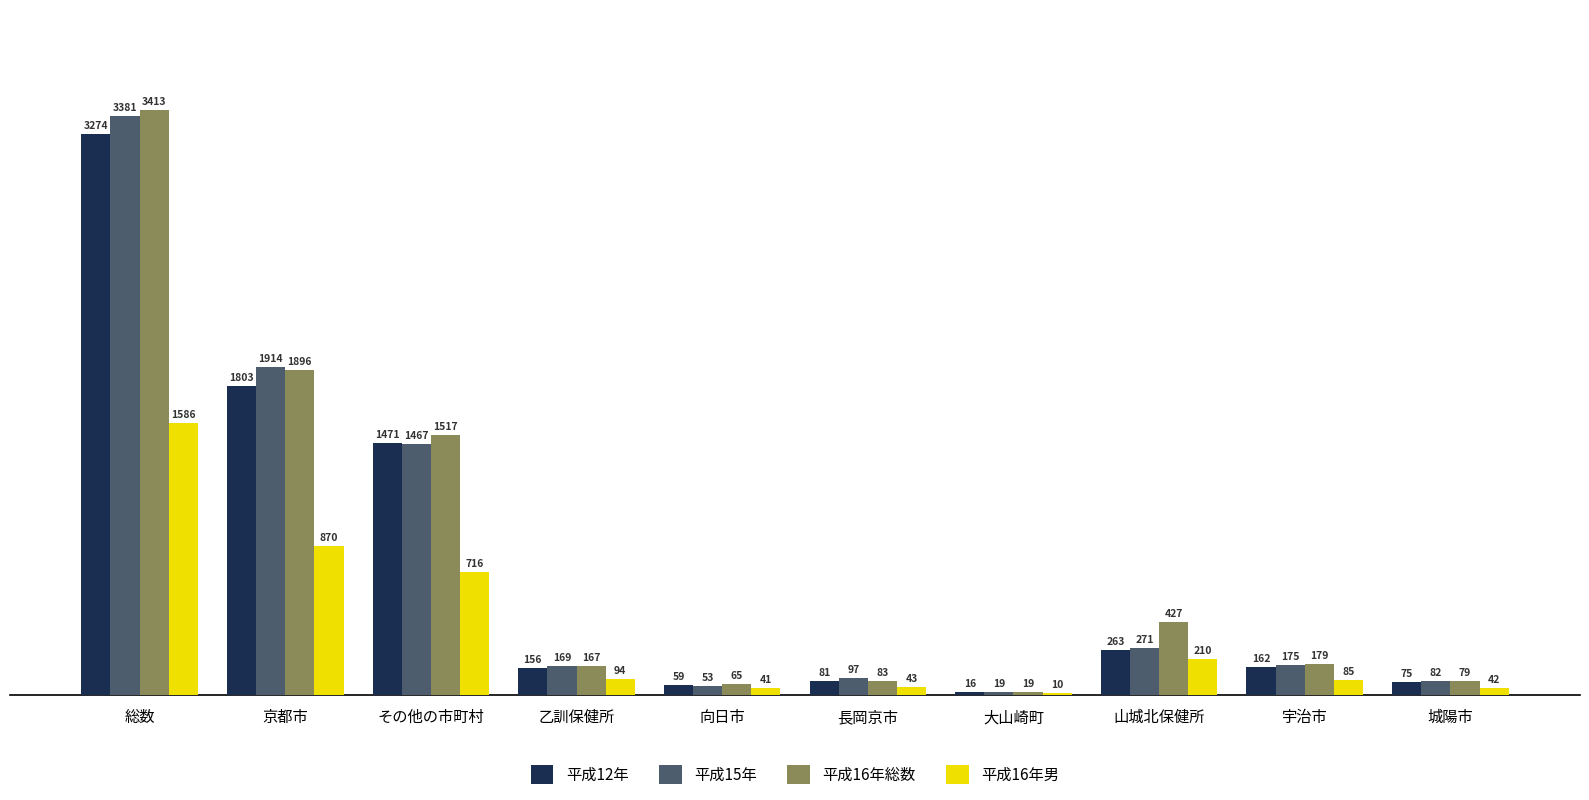

What is the difference between the 平成12年 values at 山城北保健所 and 長岡京市?

182